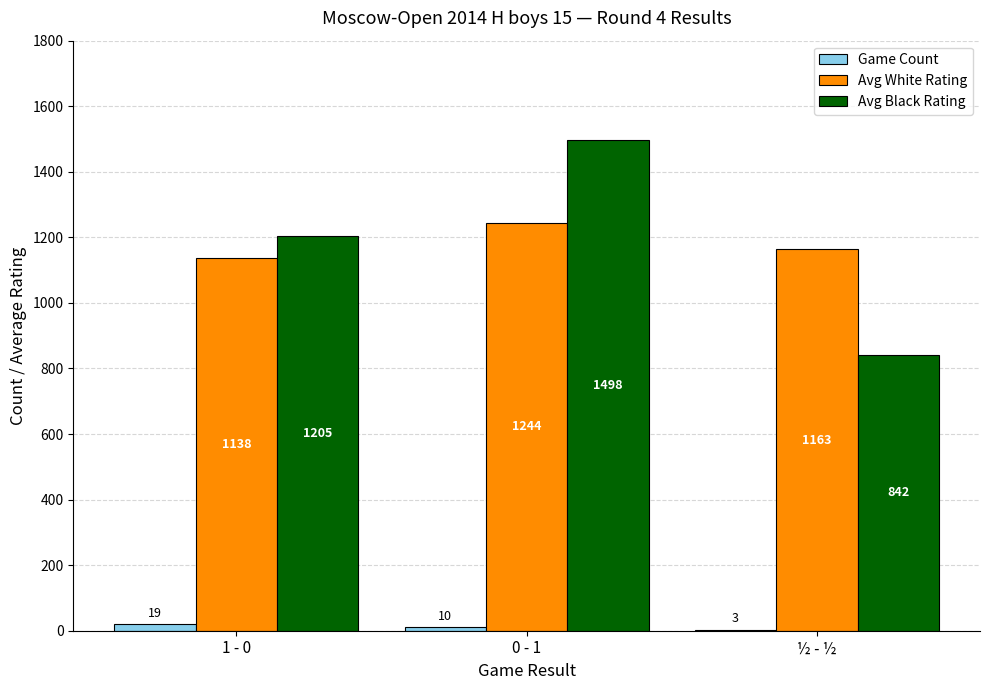

Are the bars horizontal?

No